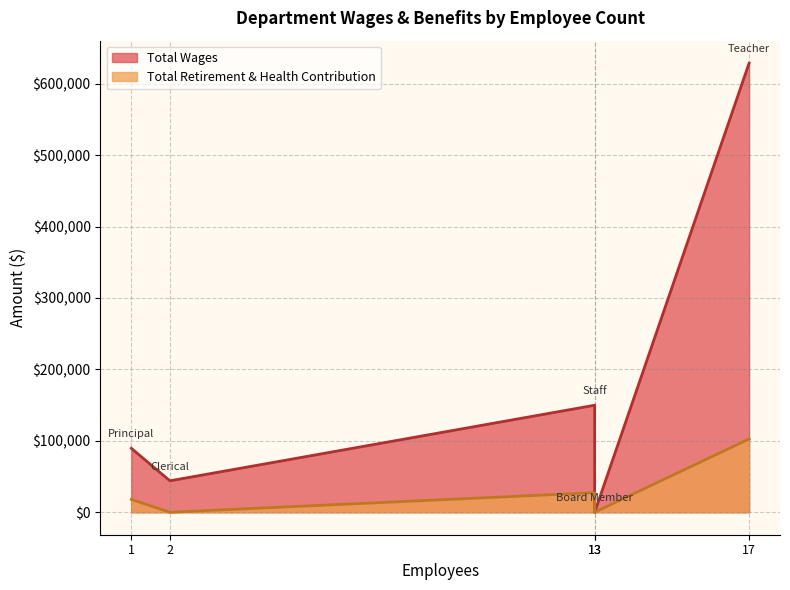

Count the number of categories in the chart.

5